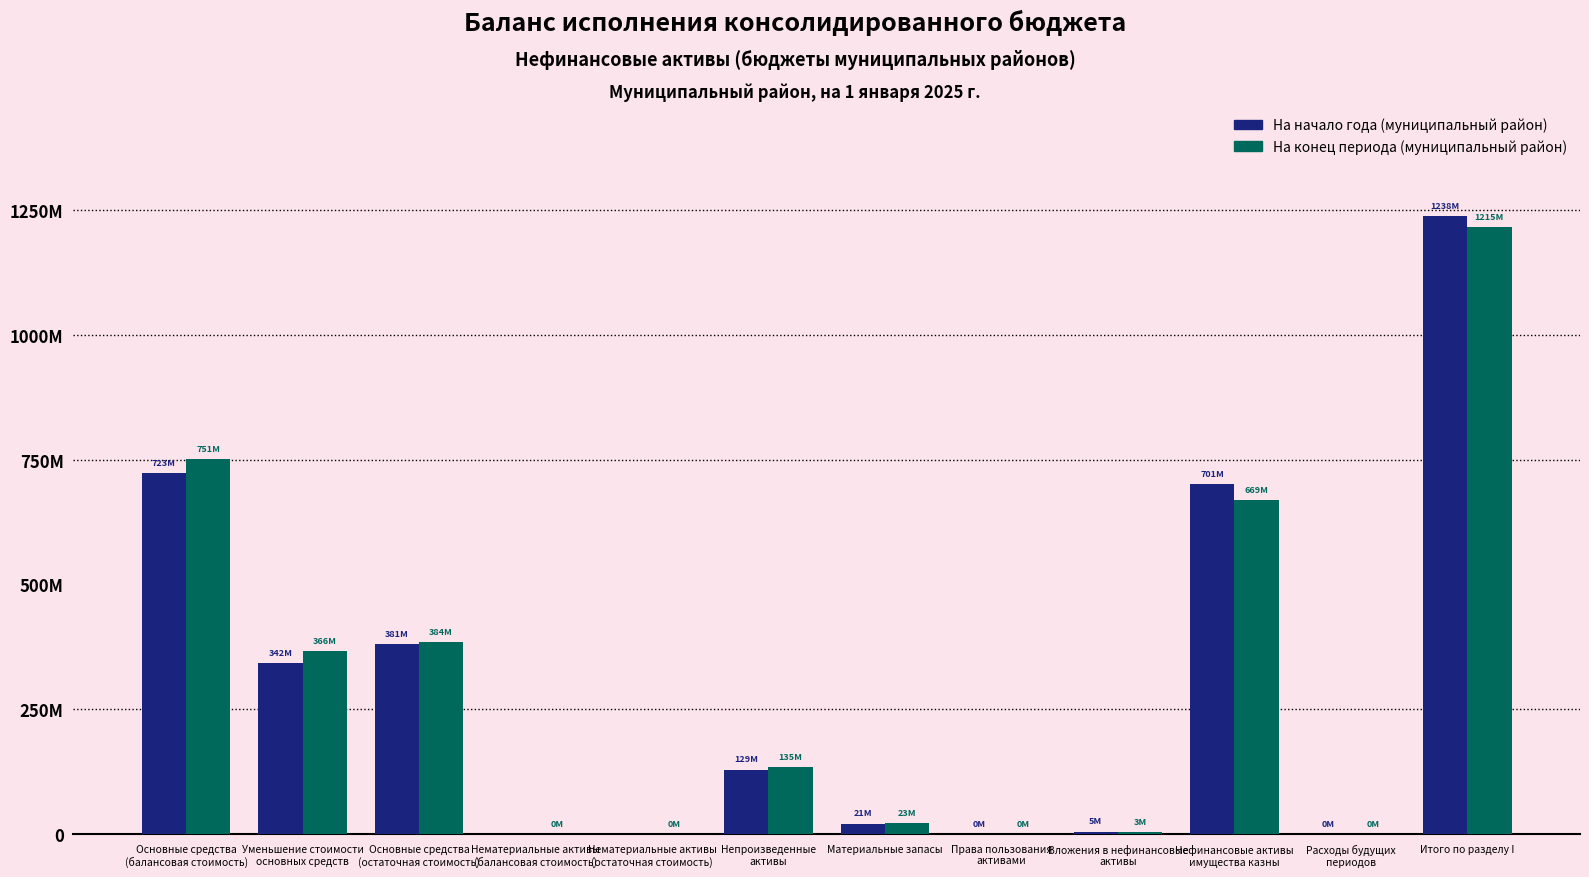

What is the label of the 8th bar from the left?

Права пользования
активами